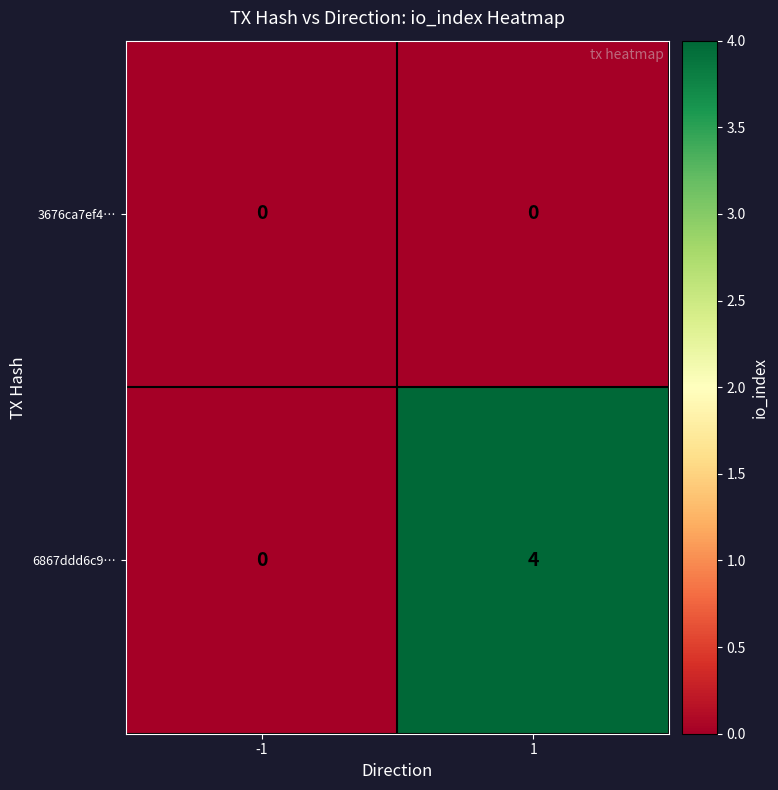

How many series are shown in this chart?

2